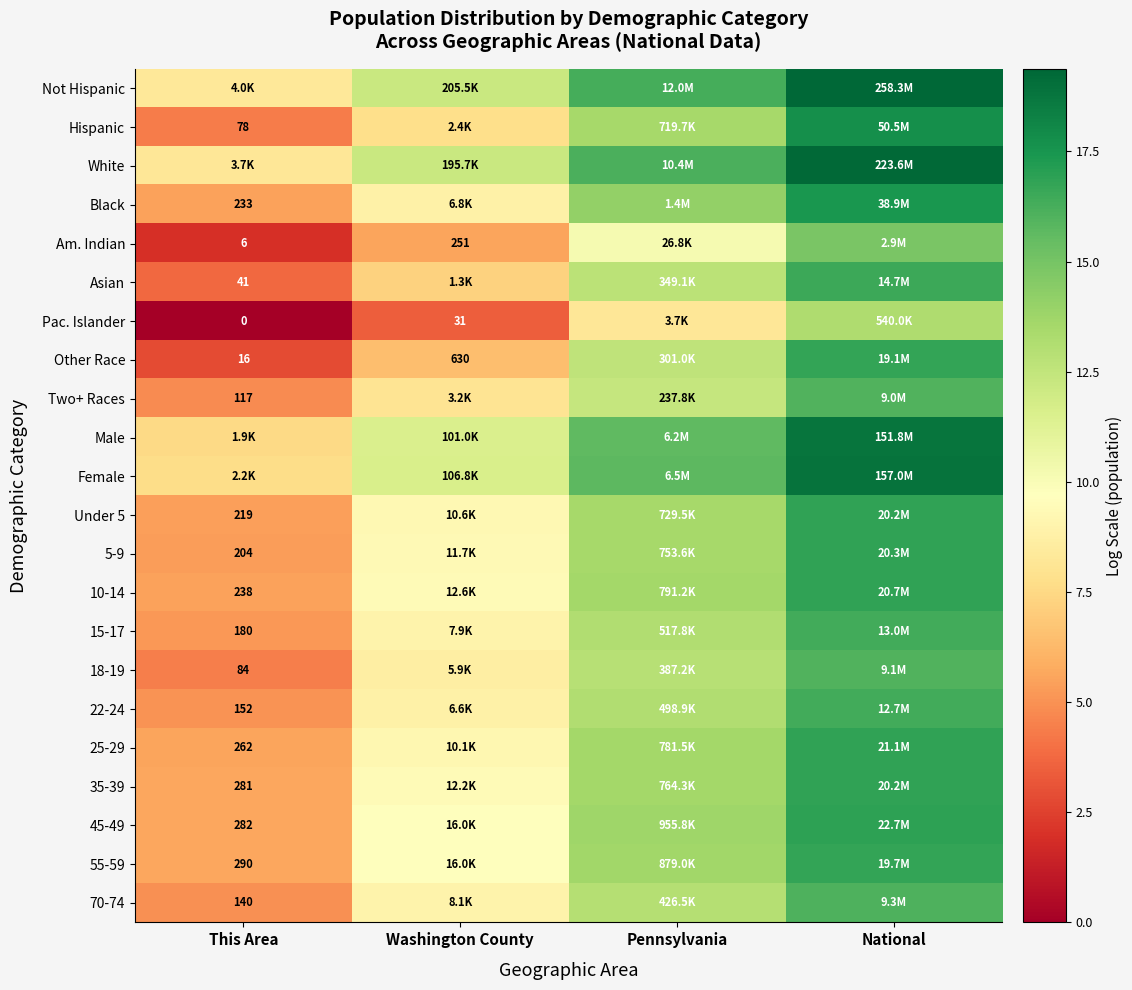

Which series has the largest total across all categories?

Not Hispanic